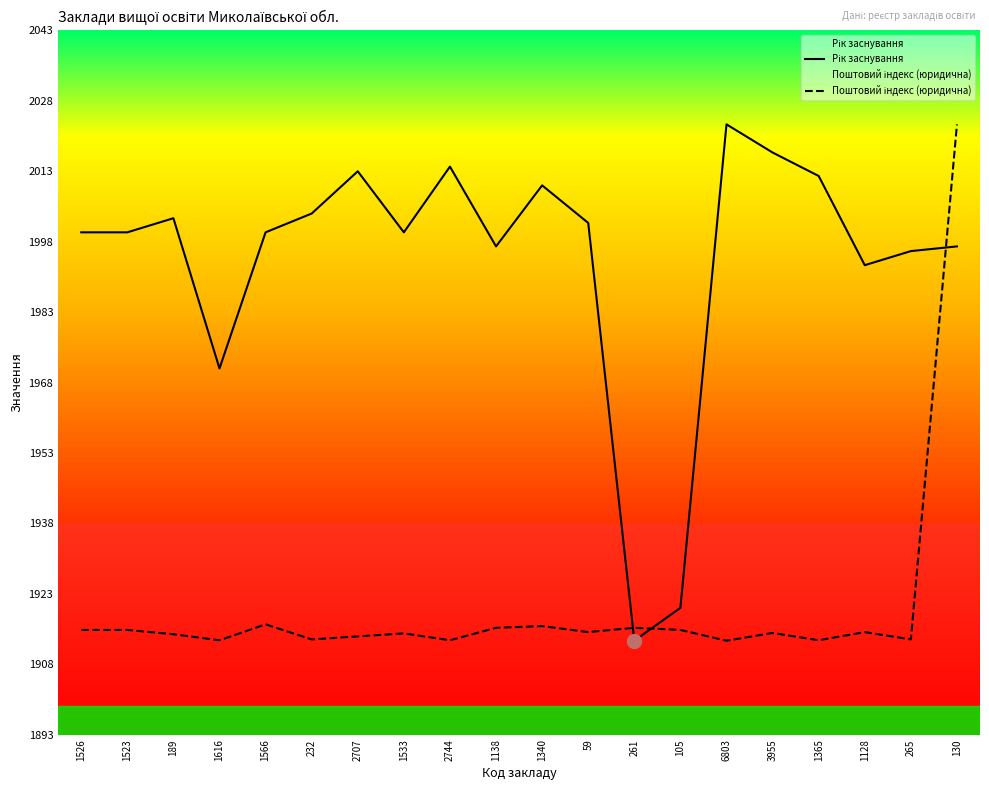

True or false: Поштовий індекс (юридична) has more than 1 points higher than both neighbors.

True